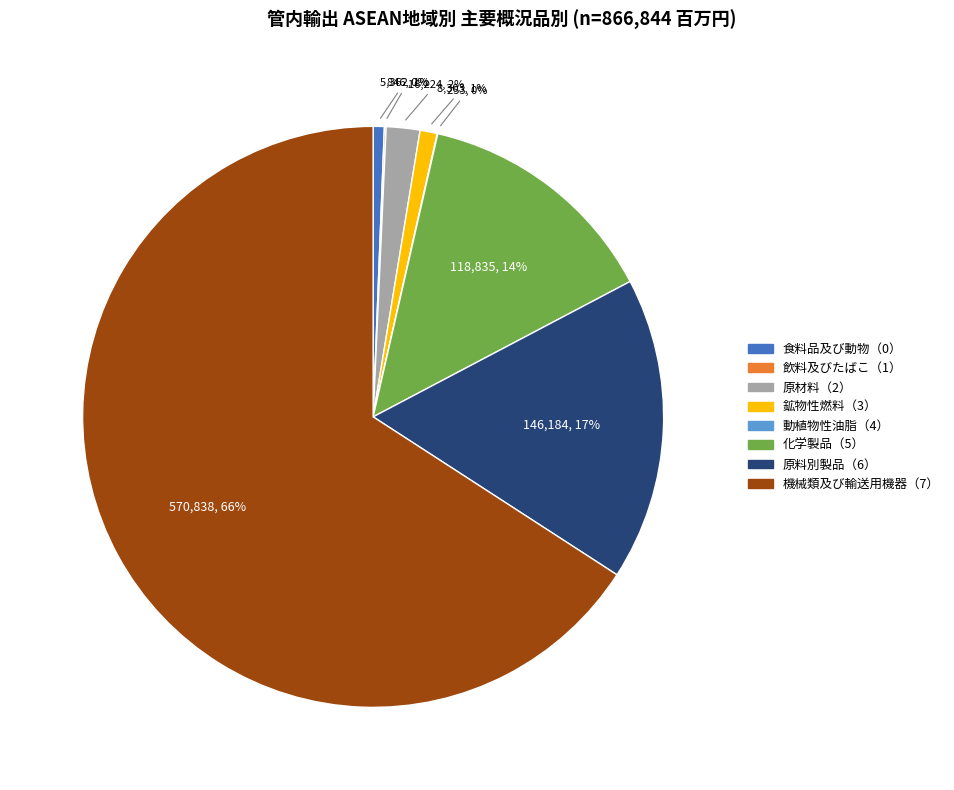

Which category has the biggest portion of the pie?

機械類及び輸送用機器（7）